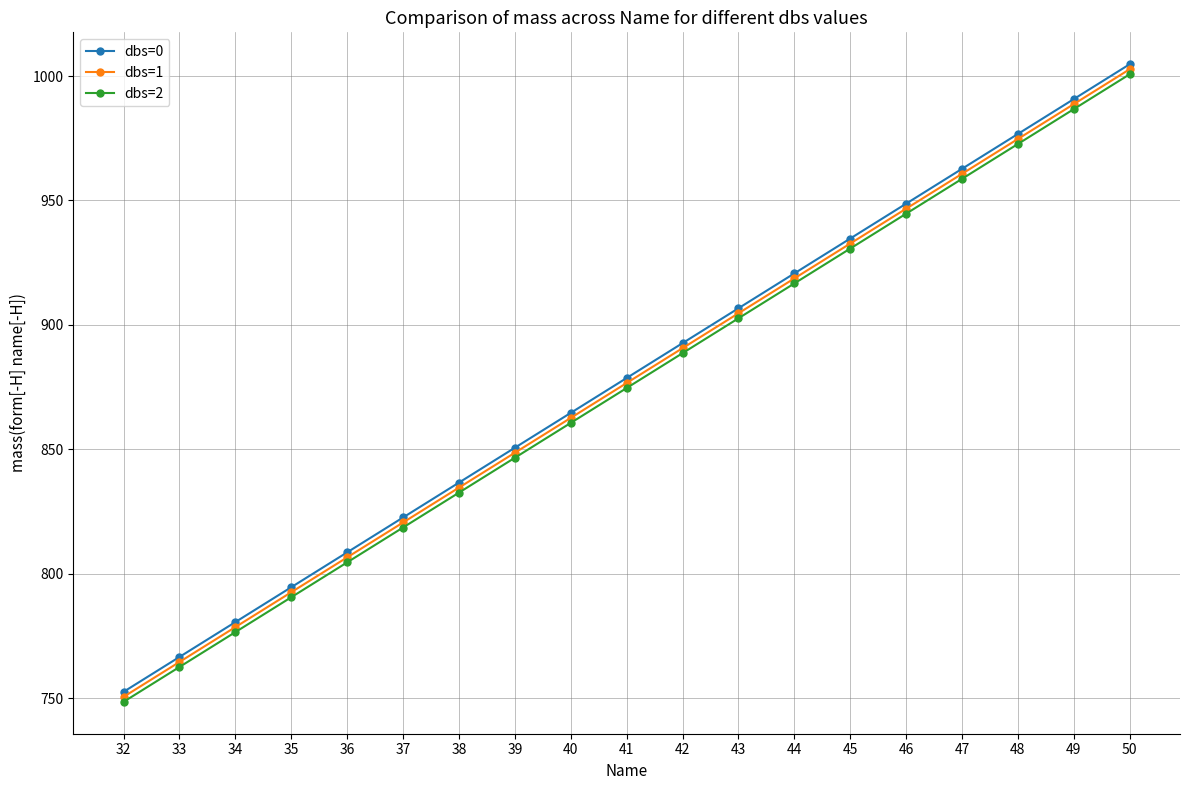

True or false: dbs=0 has a value of 228.9 at 32.

False